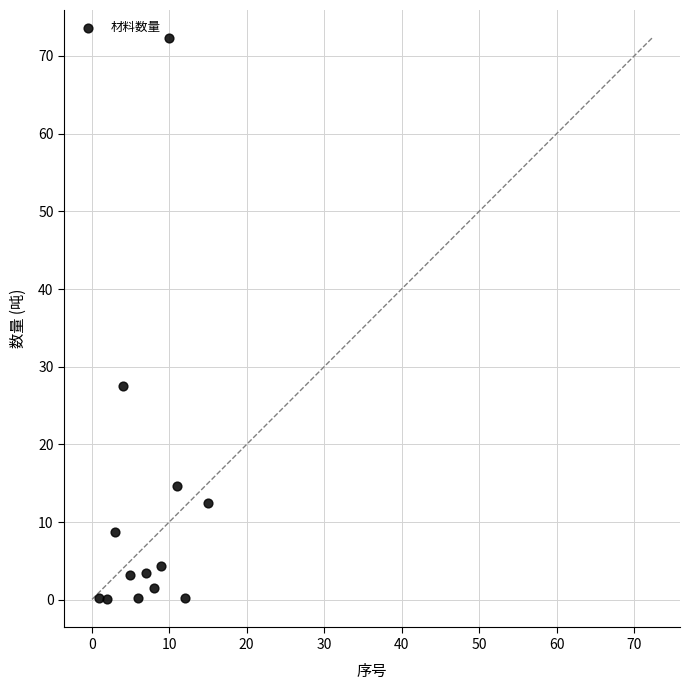

What is the range of X values (max minus min)?

14.0